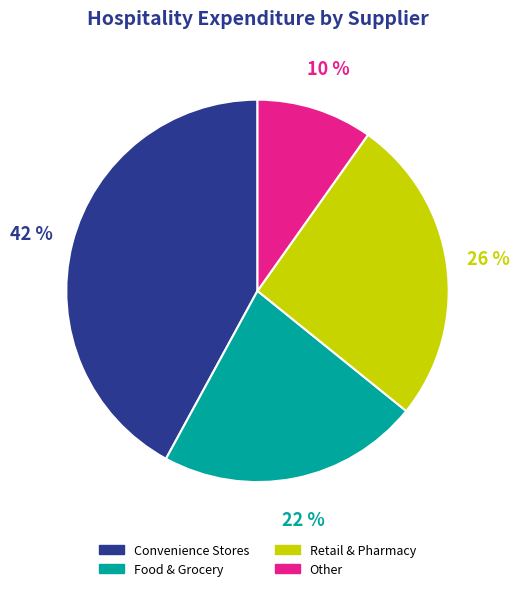

To the nearest percent, what is the difference between the largest and smallest slice percentages?

32%